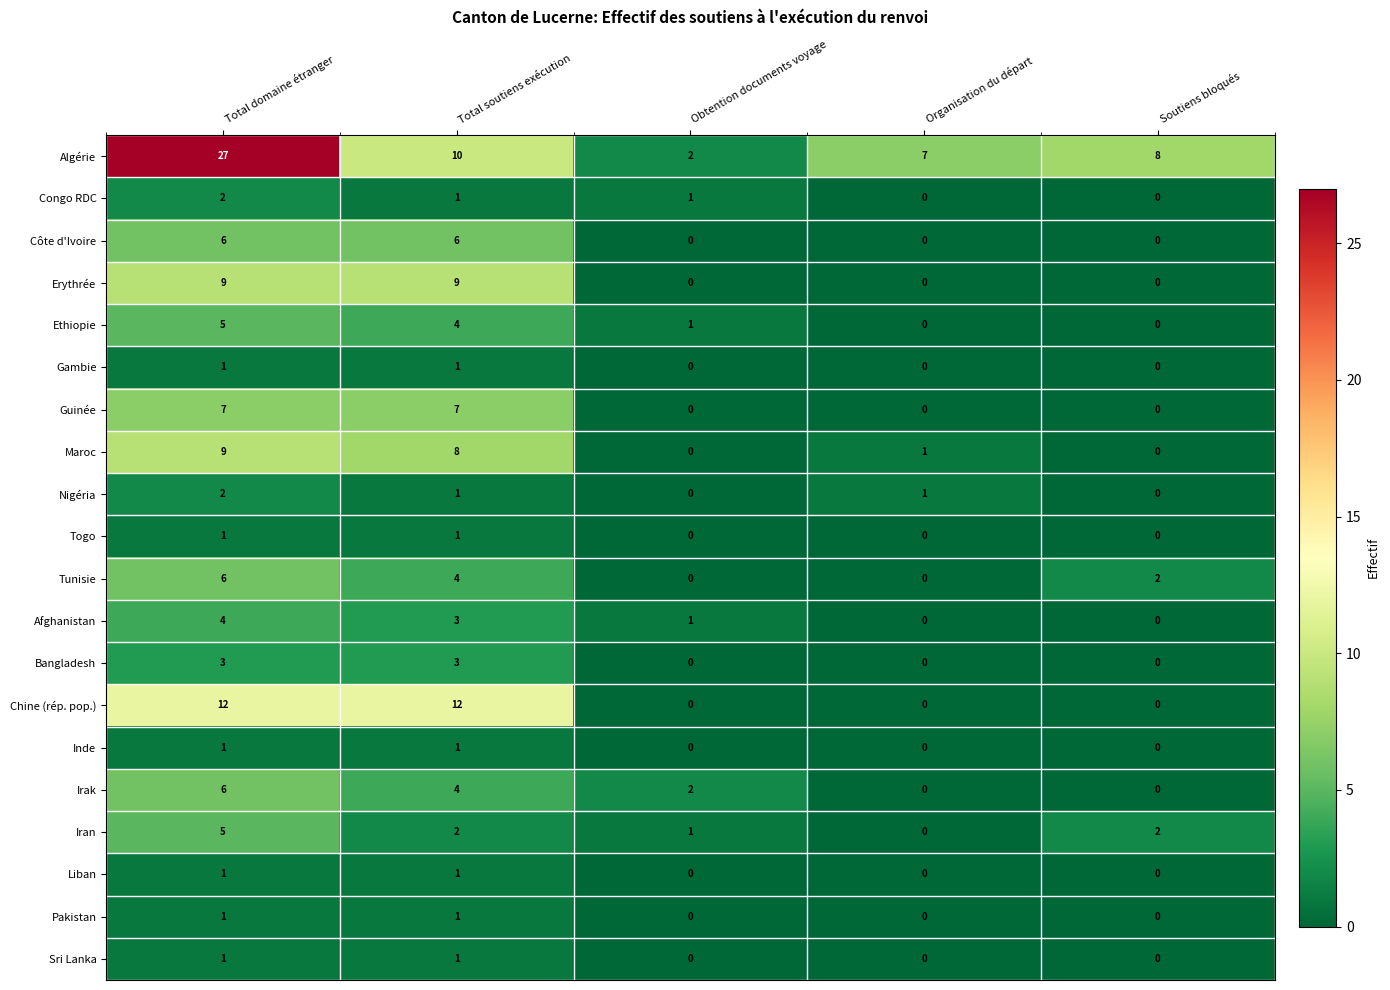

What is the difference between the maximum and minimum values in the Maroc series?

9